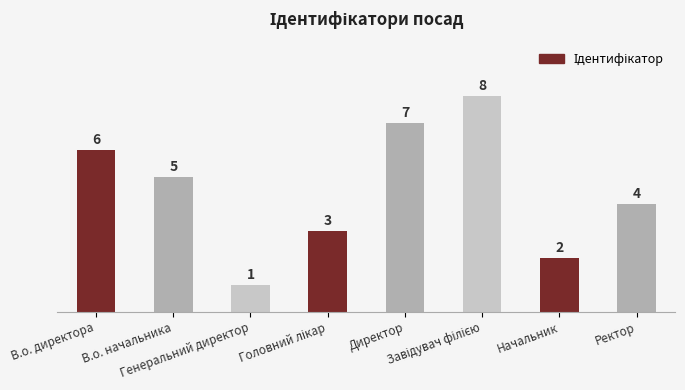

At which label does the data first exceed 5?

В.о. директора